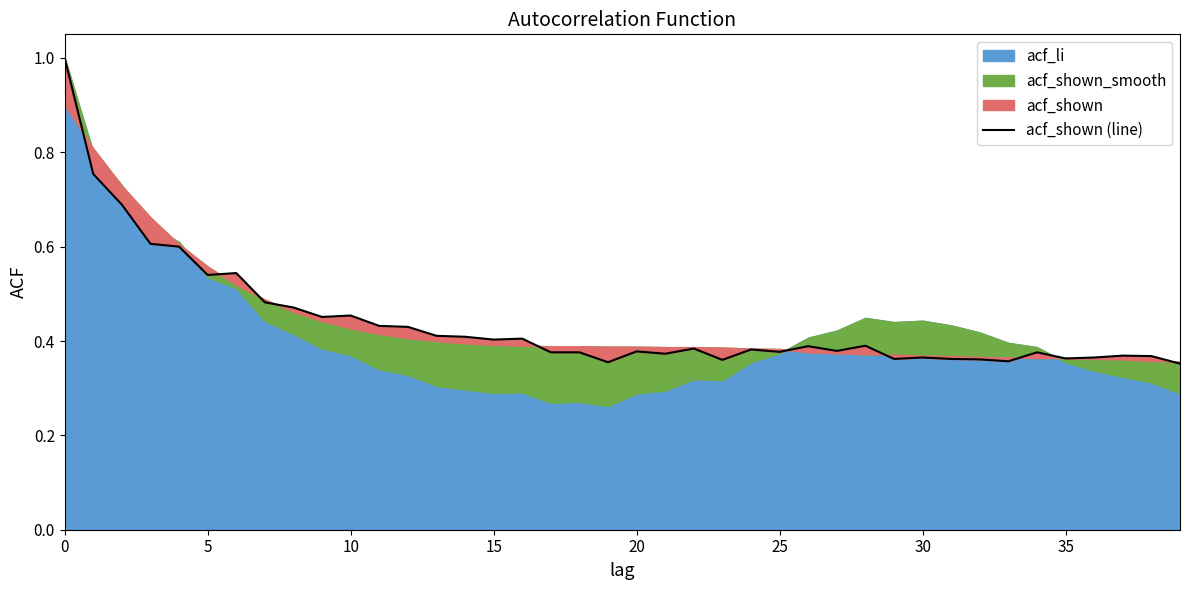

Which has a higher value, 9 or 32?

9